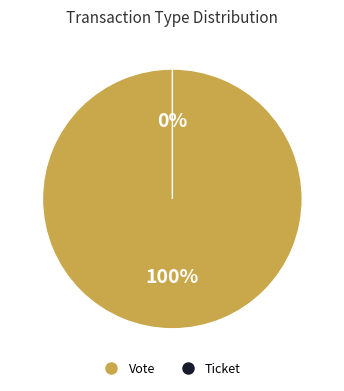

How many segments does this pie chart have?

2